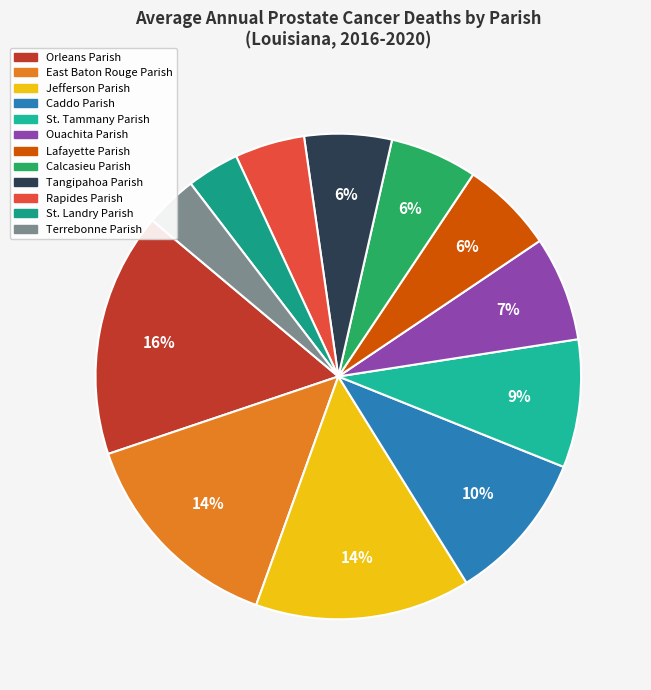

Is it true that Calcasieu Parish is 6% of the pie?

True